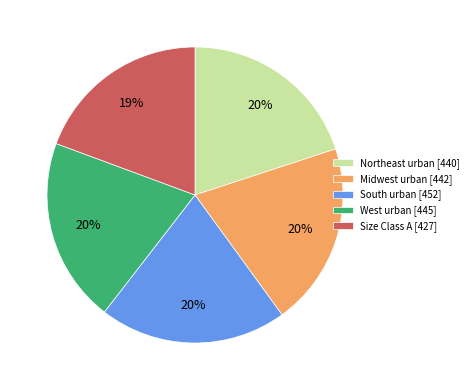

Approximately how many times larger is the value at South urban [452] compared to Size Class A [427]?

1.1